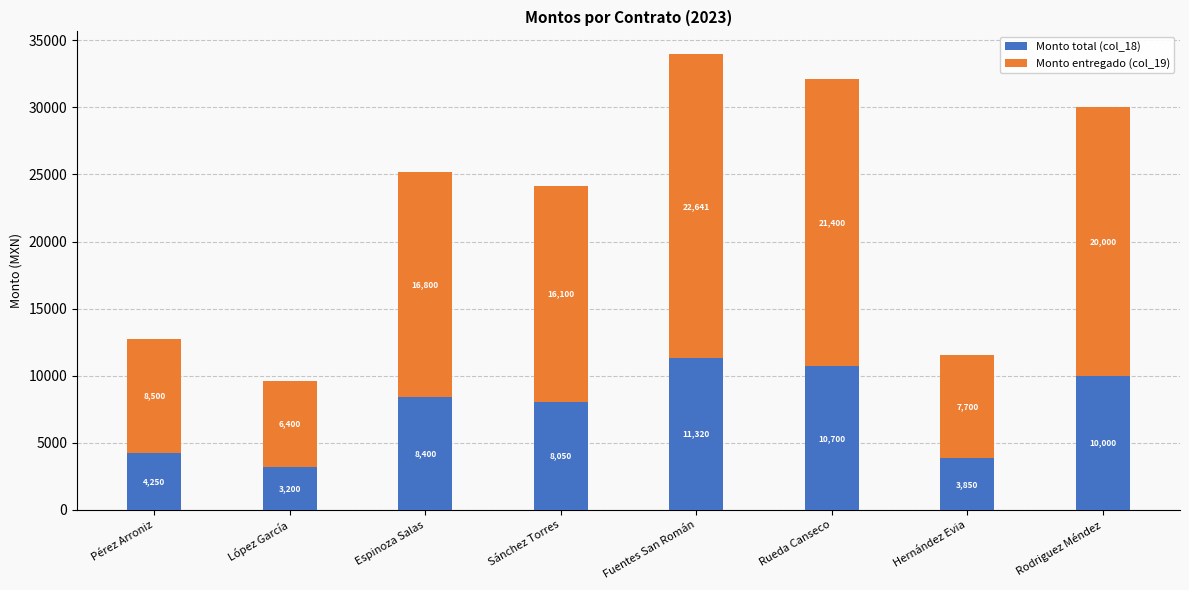

True or false: Monto total (col_18) has a value of 4250.0 at Pérez Arroniz.

True